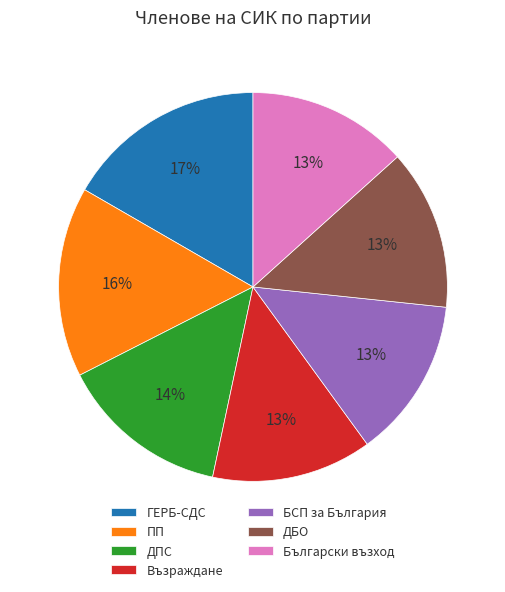

Which slice is the largest?

ГЕРБ-СДС